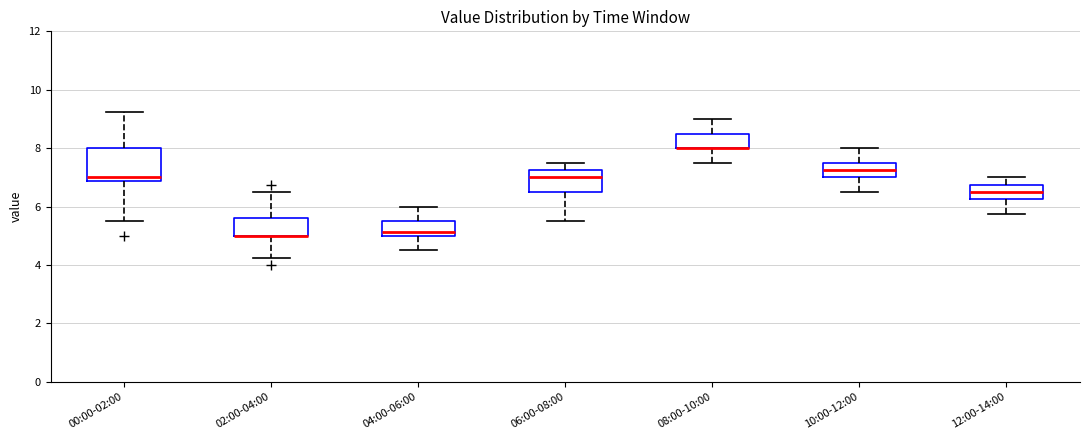

Reading left to right, transcribe this box plot: for each box, give where its median line is, the range the box spans, and where its two whiskers end, as read against the y-axis. The values are not printed on the chart, so give them approximately, as read against the axis.

00:00-02:00: median 7.0, box 6.8 to 8.0, whiskers 5.6 to 9.2
02:00-04:00: median 5.0 (drawn on the box's lower edge), box 5.0 to 5.6, whiskers 4.2 to 6.6
04:00-06:00: median 5.2, box 5.0 to 5.6, whiskers 4.6 to 6.0
06:00-08:00: median 7.0, box 6.6 to 7.2, whiskers 5.6 to 7.6
08:00-10:00: median 8.0 (drawn on the box's lower edge), box 8.0 to 8.6, whiskers 7.6 to 9.0
10:00-12:00: median 7.2, box 7.0 to 7.6, whiskers 6.6 to 8.0
12:00-14:00: median 6.6, box 6.2 to 6.8, whiskers 5.8 to 7.0